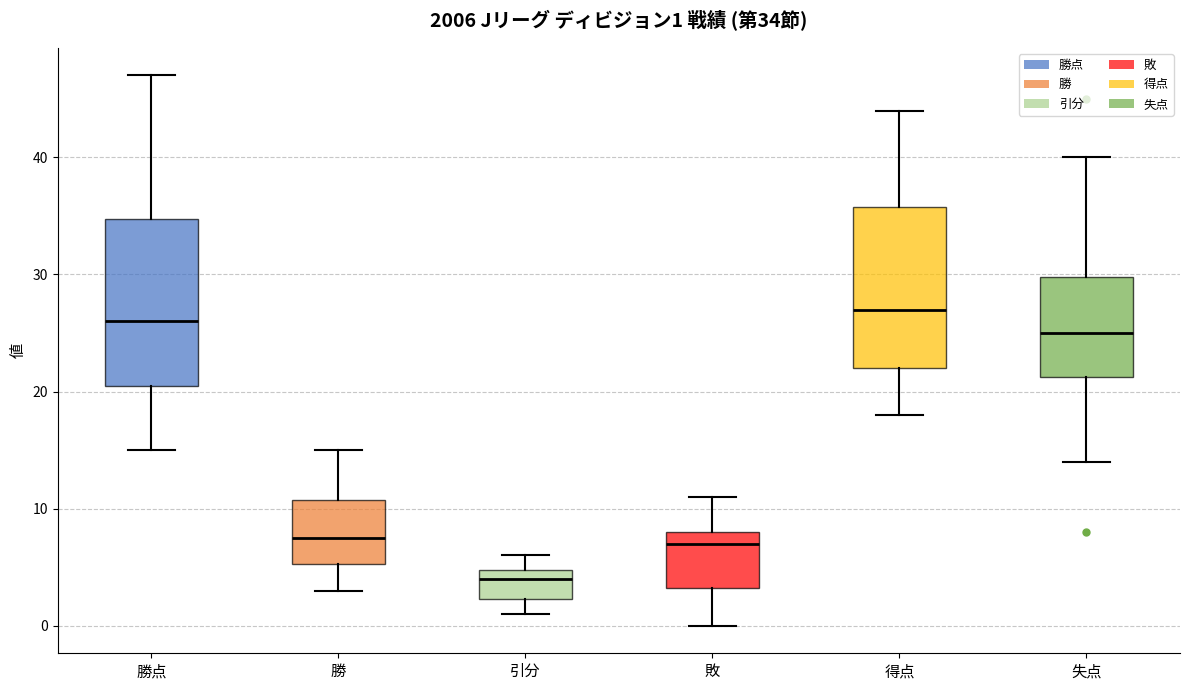

Which box has the highest median line?

得点